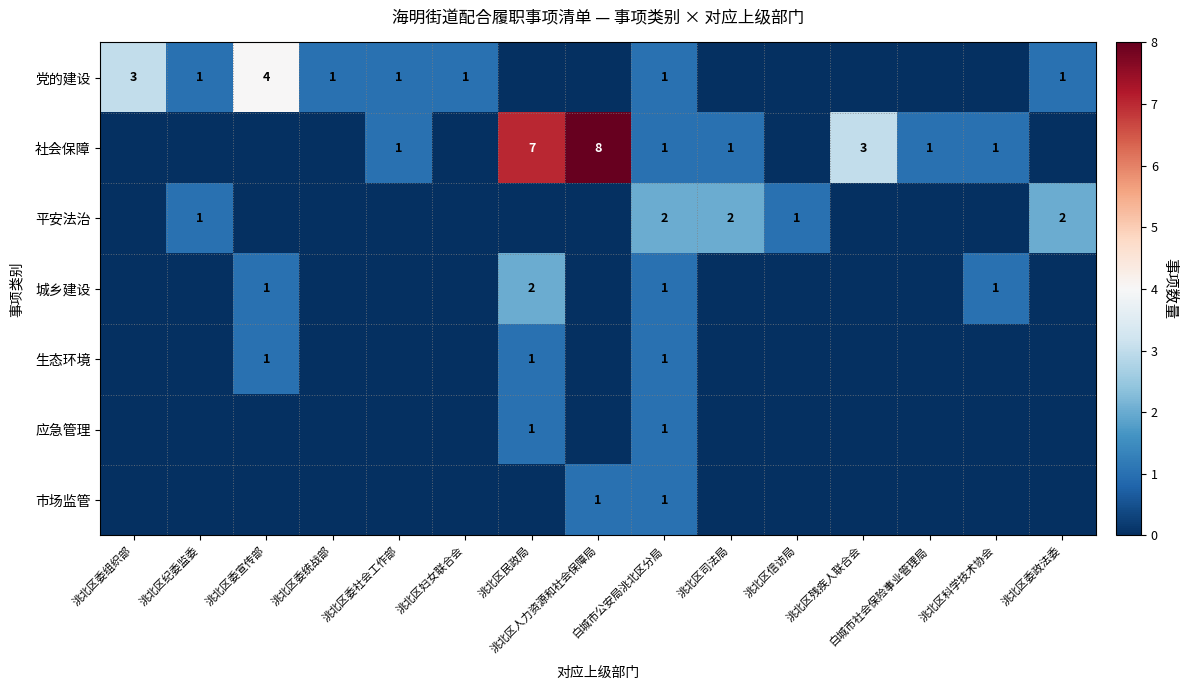

At how many categories does at least one series exceed 5?

2